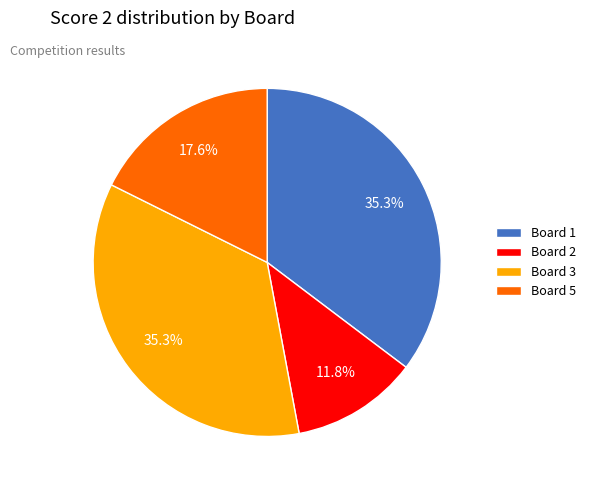

Is there any slice that represents more than half of the pie?

No